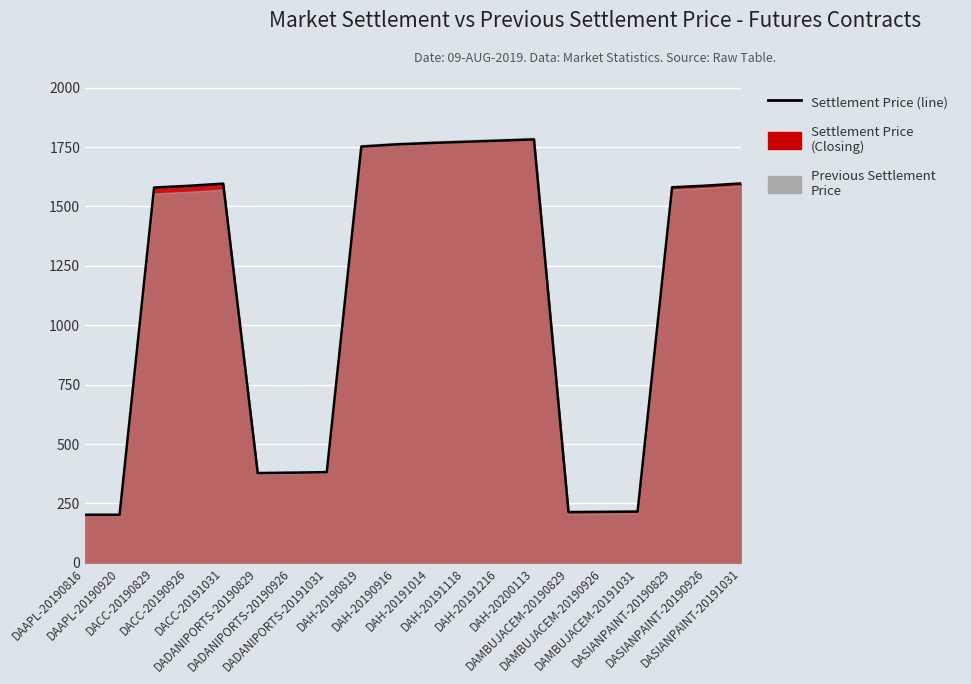

Approximately how many times larger is the value at DASIANPAINT-20190926 compared to DAAPL-20190920?

7.8